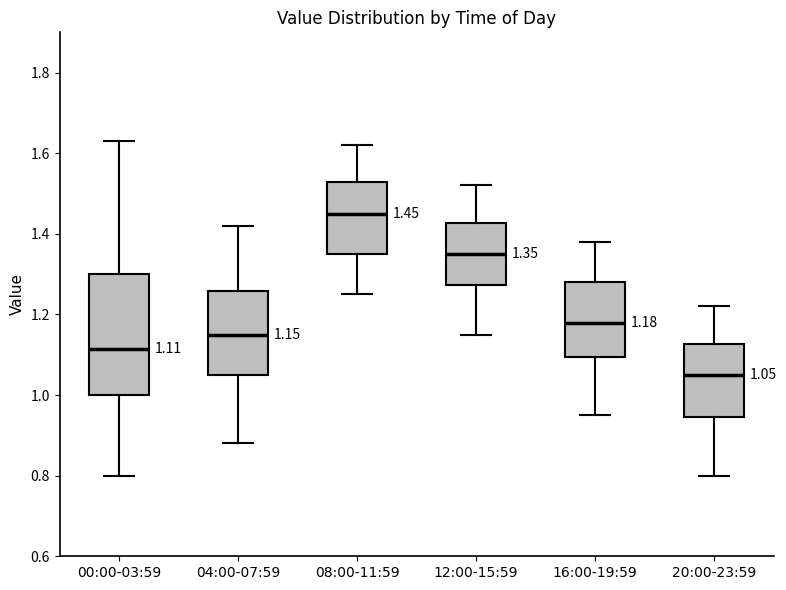

Which box is the tallest, from its lower edge to its upper edge?

00:00-03:59